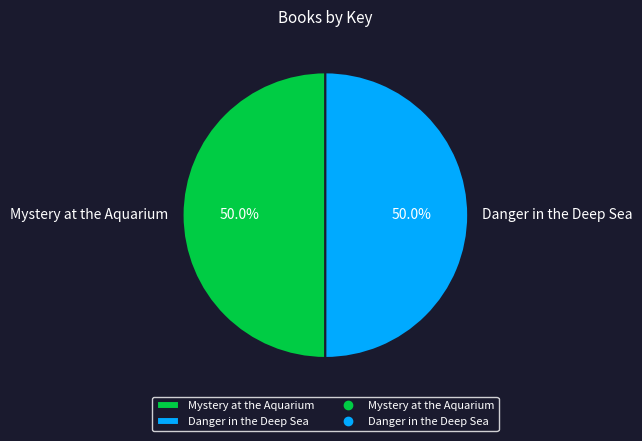

What is the ratio of the value at Danger in the Deep Sea to the value at Mystery at the Aquarium?

1.0